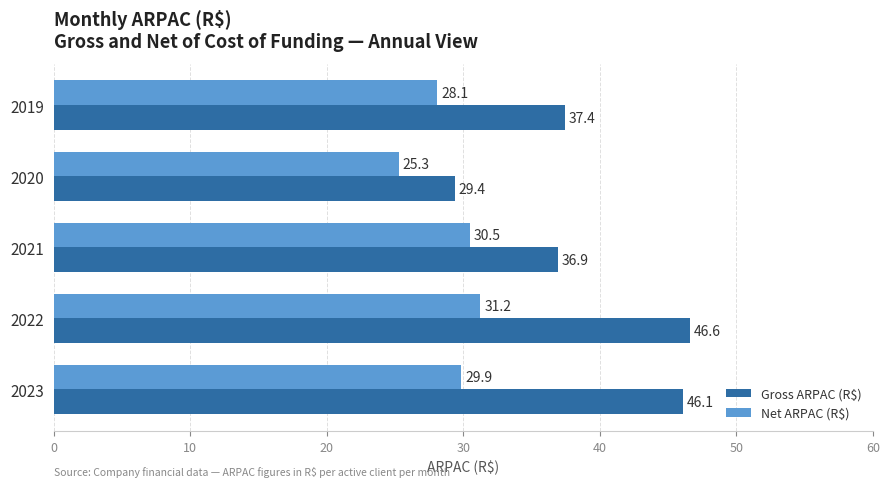

What is the difference between the highest and lowest values at 2021?

6.4